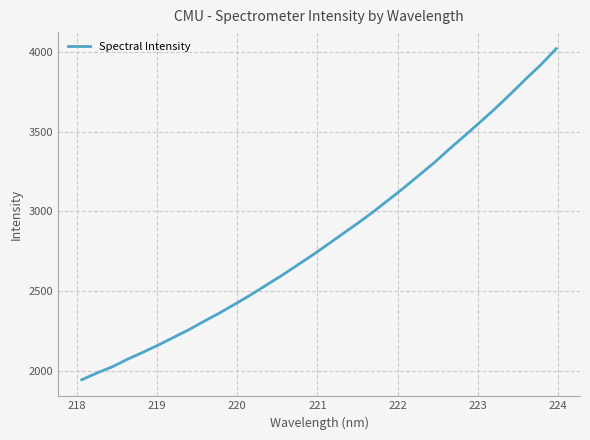

What is the greatest value displayed?

4019.9